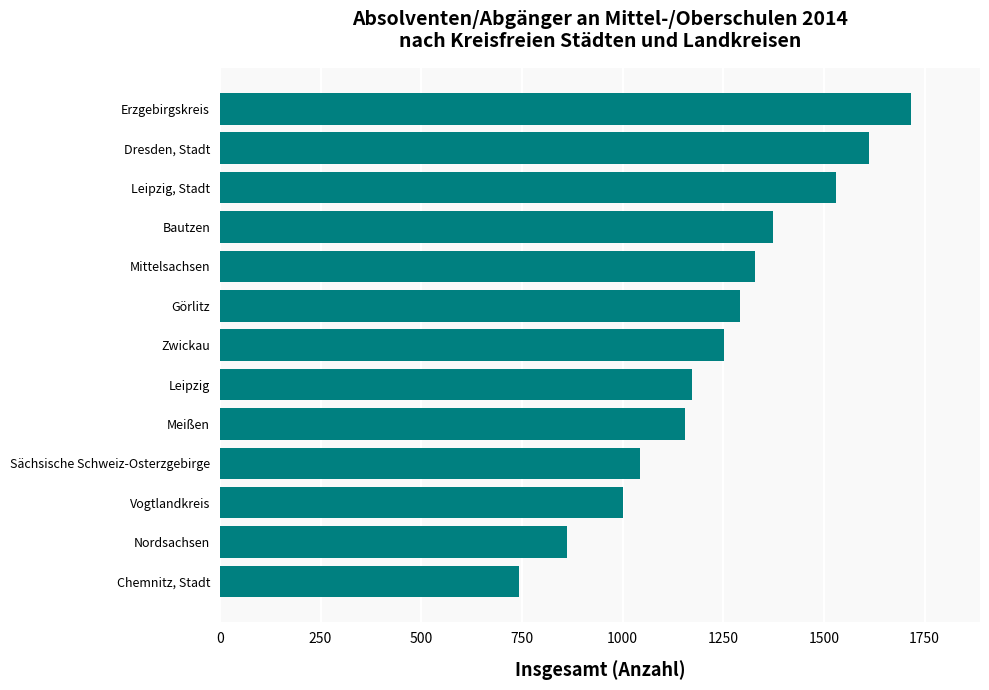

Read the value at Nordsachsen, to the nearest 100.

900